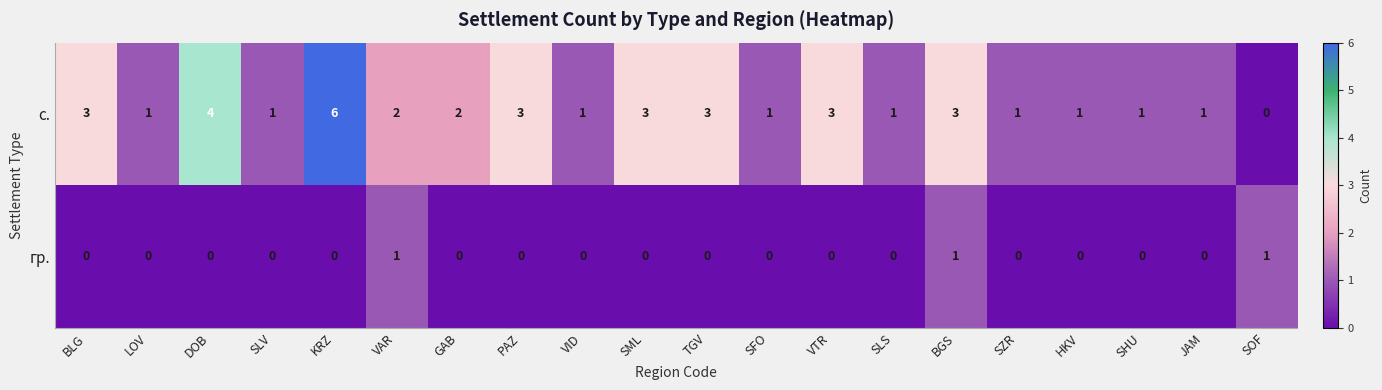

What is the sum of all с. values?

41